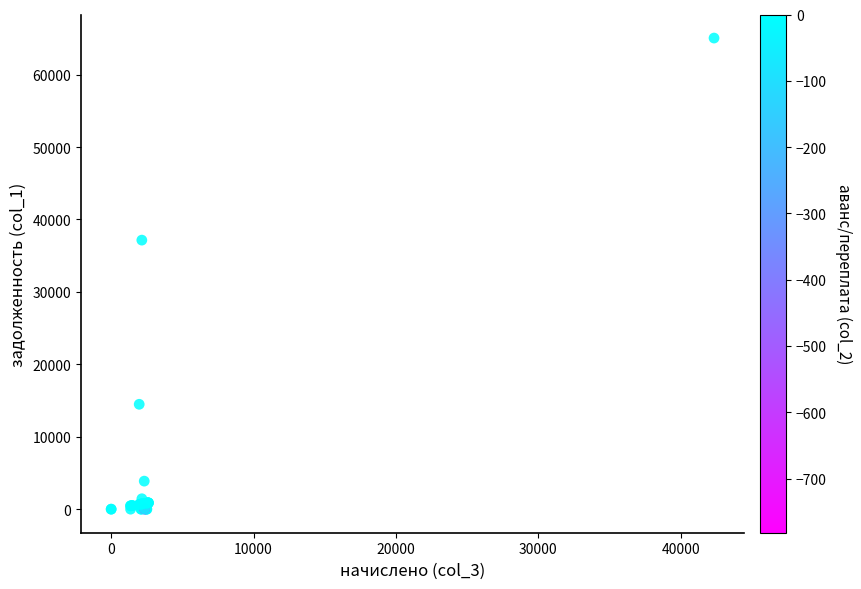

What Y value in the scatter plot is closest to 32527?

37151.8